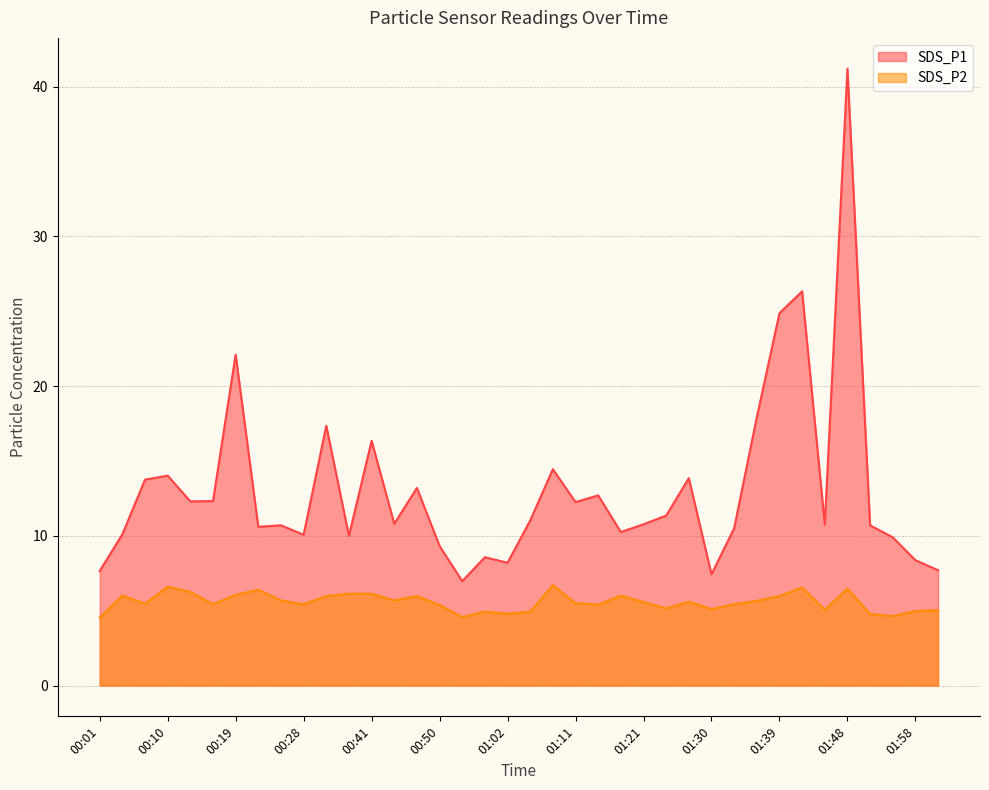

Where is the first local minimum for SDS_P2?

00:07